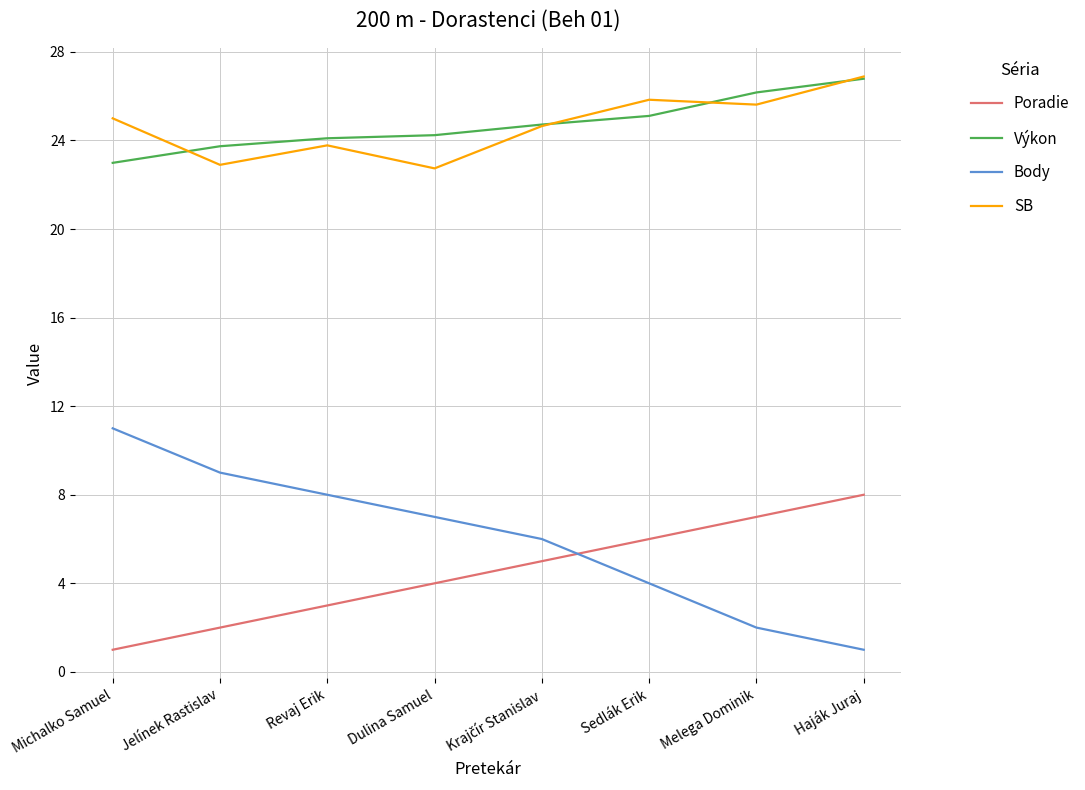

At which category is the sum across all series the highest?

Haják Juraj